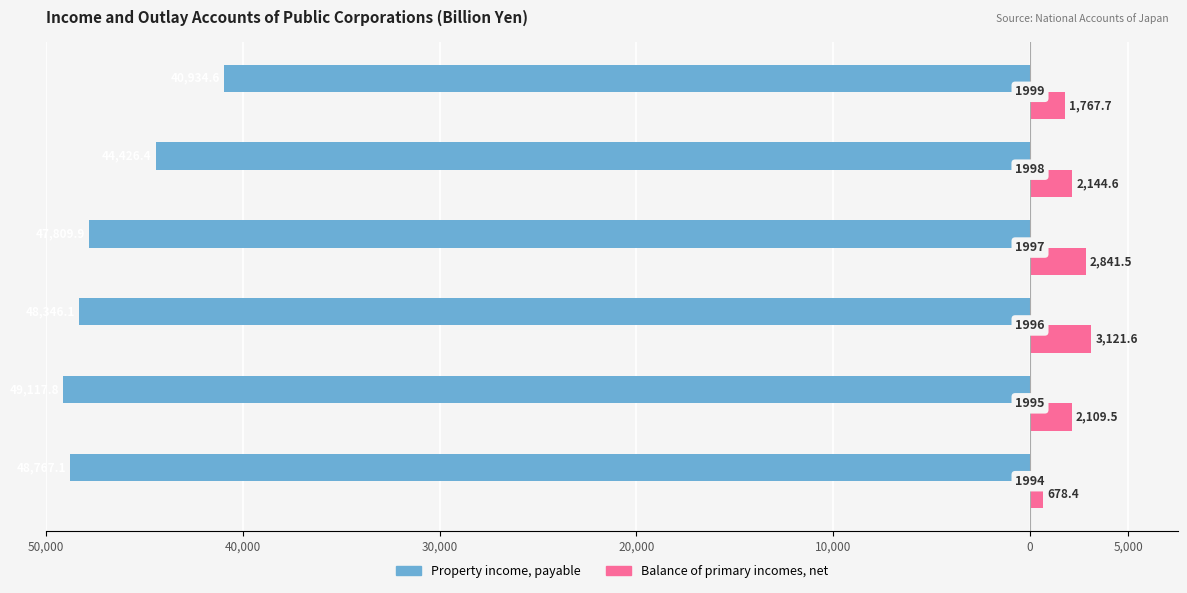

Reading left to right, list all the values displayed in this chart.

Property income, payable: 50,000=-48767.1	40,000=-49117.8	30,000=-48346.1	20,000=-47809.9	10,000=-44426.4	0=-40934.6
Balance of primary incomes, net: 50,000=678.4	40,000=2109.5	30,000=3121.6	20,000=2841.5	10,000=2144.6	0=1767.7